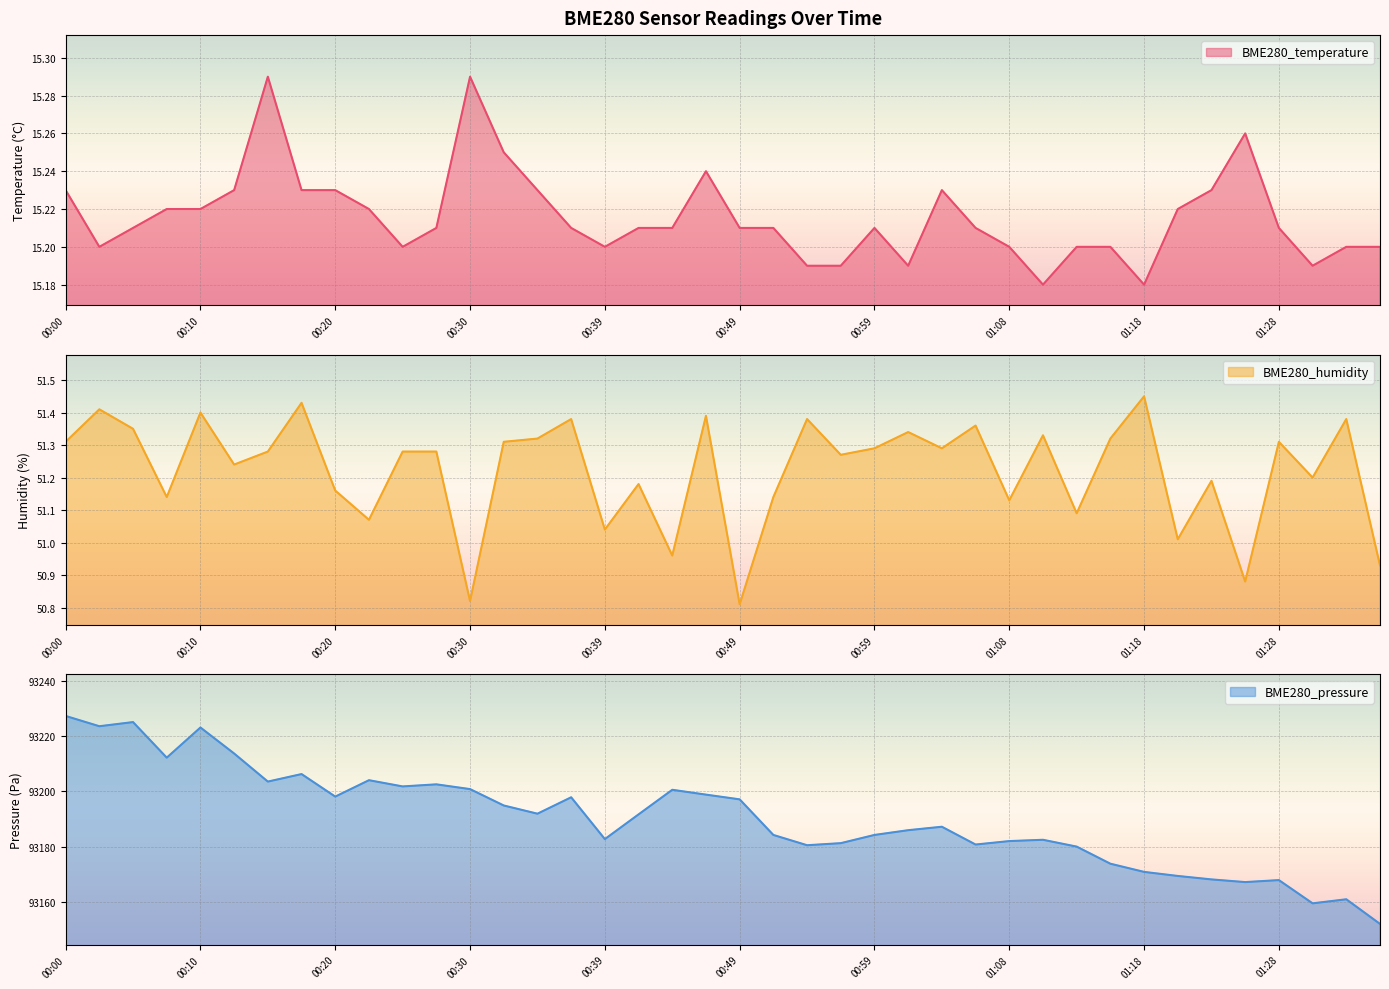

At which category does BME280_humidity reach its first local valley?

00:08